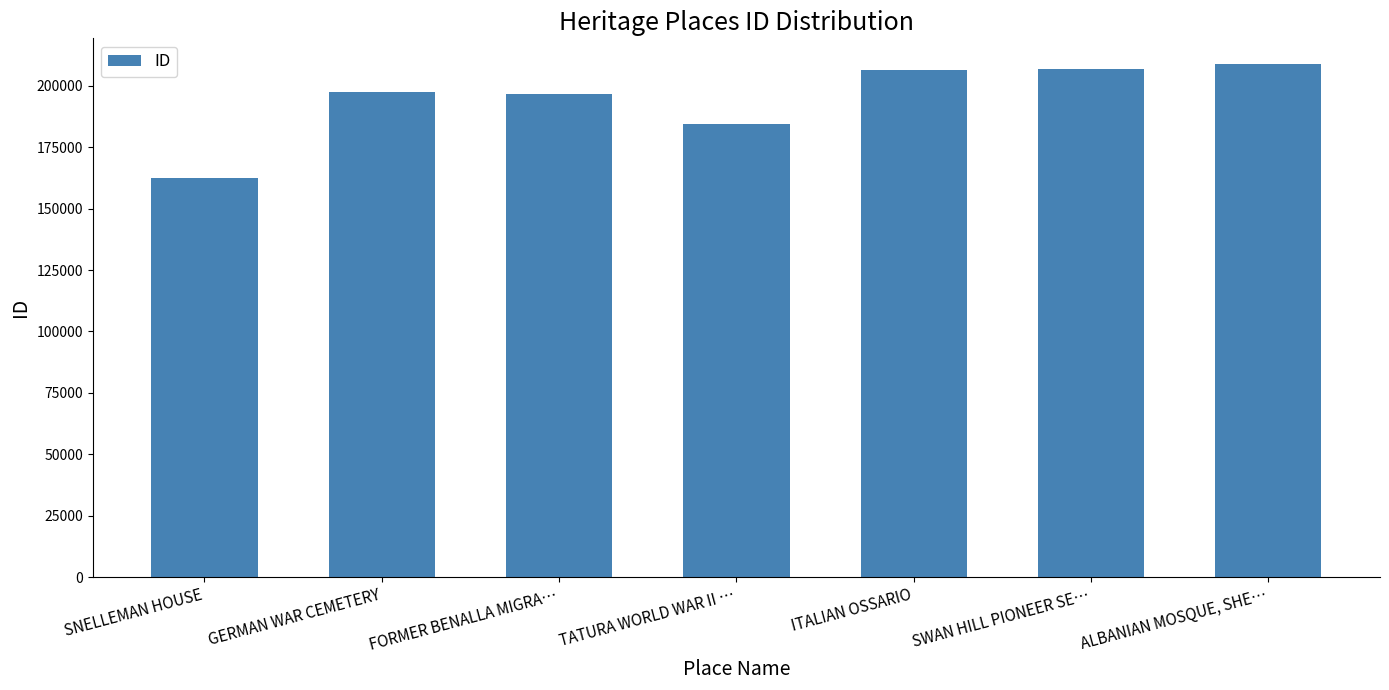

Rank the categories by value from lowest to highest.

SNELLEMAN HOUSE, TATURA WORLD WAR II …, FORMER BENALLA MIGRA…, GERMAN WAR CEMETERY, ITALIAN OSSARIO, SWAN HILL PIONEER SE…, ALBANIAN MOSQUE, SHE…